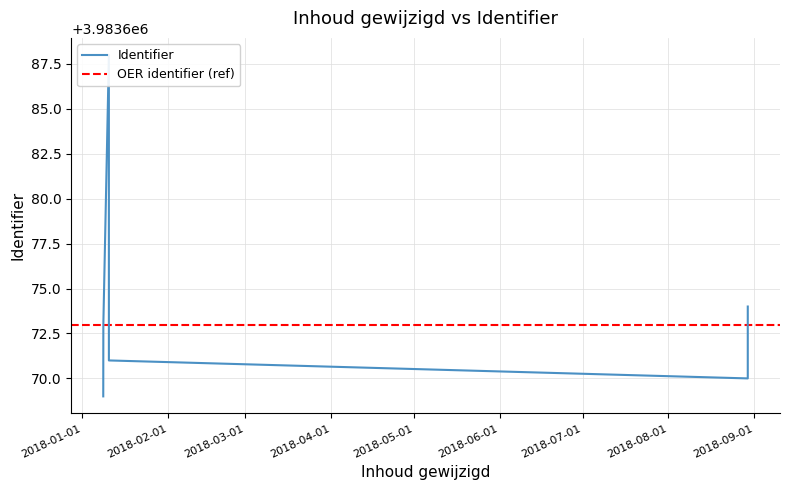

Which category has the lowest value across all series?

2018-01-08 13:49:08